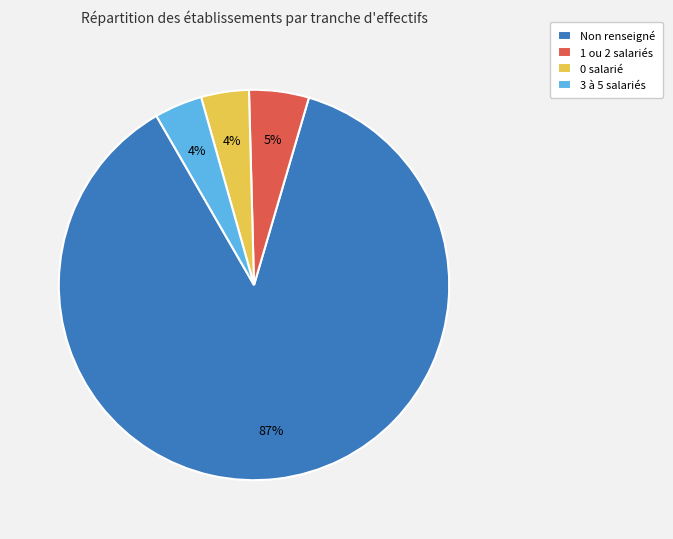

Which category has the biggest portion of the pie?

Non renseigné